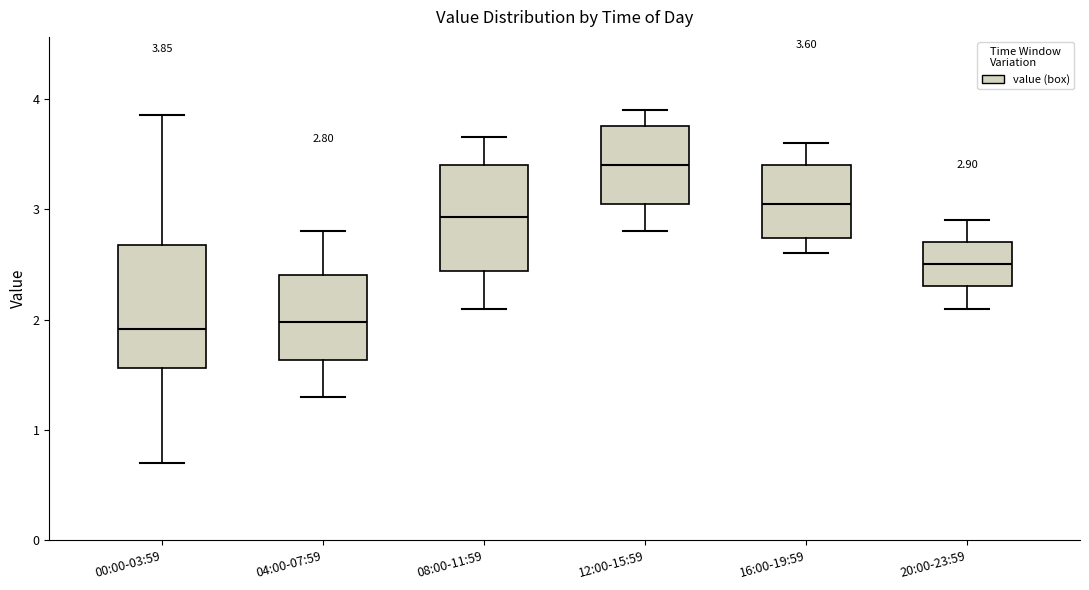

Which box is the tallest, from its lower edge to its upper edge?

00:00-03:59